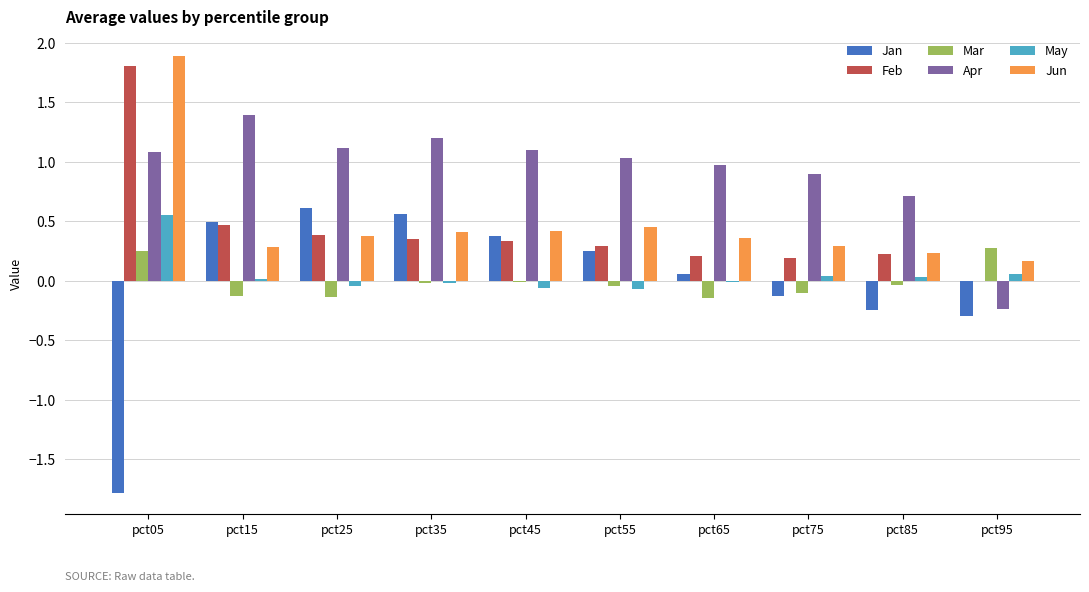

What is the sum of all Jun values?

4.9